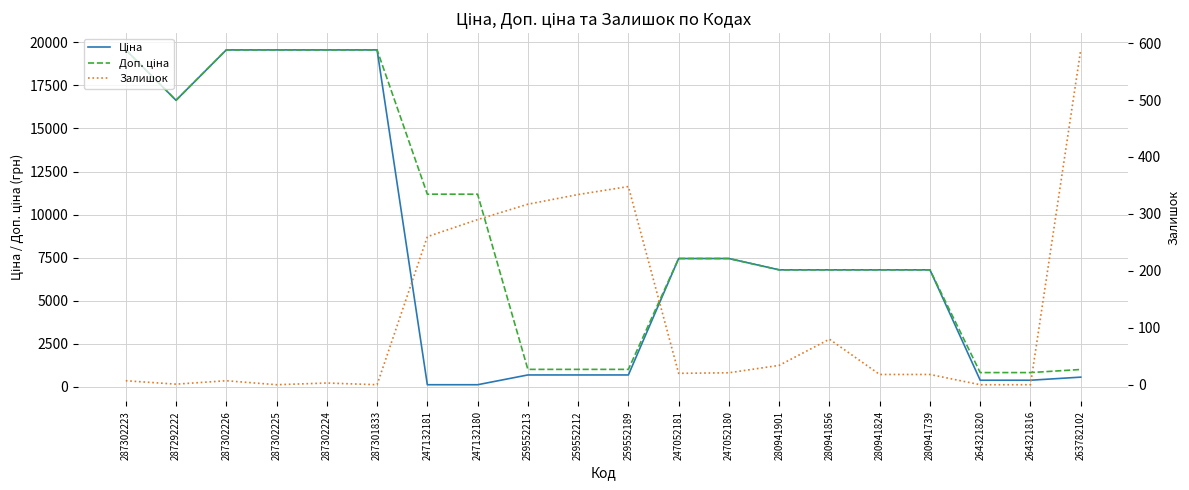

What is the label of the 11th point from the left?

259552189